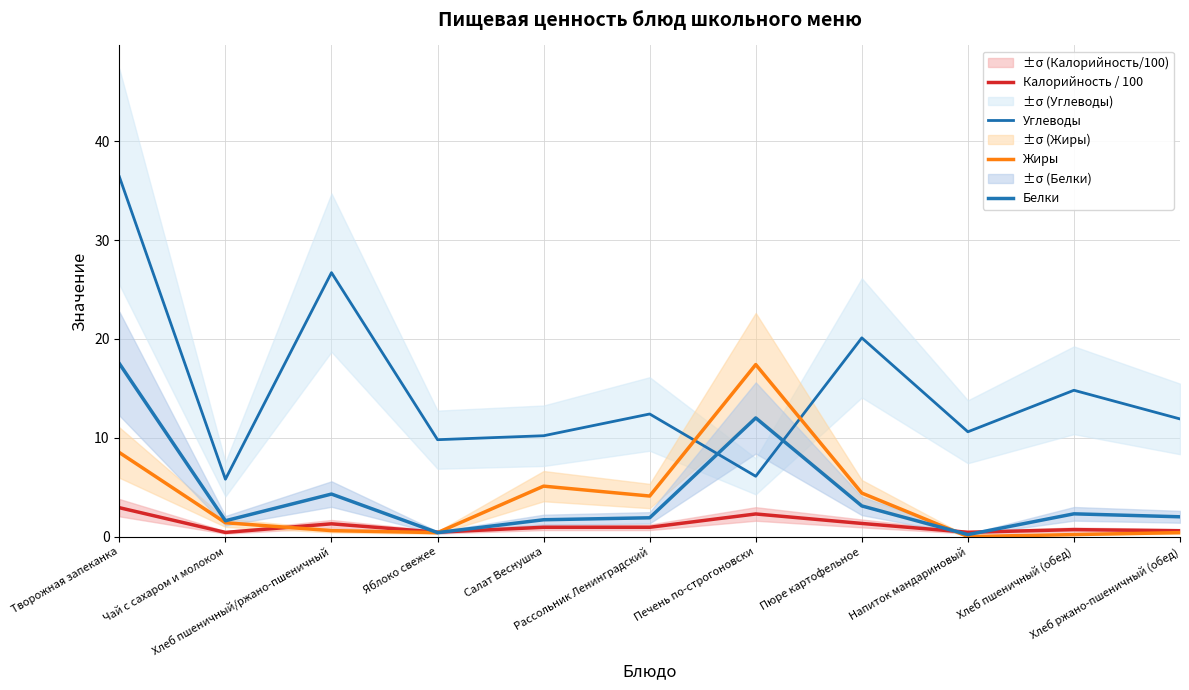

Which series has the largest total across all categories?

Углеводы